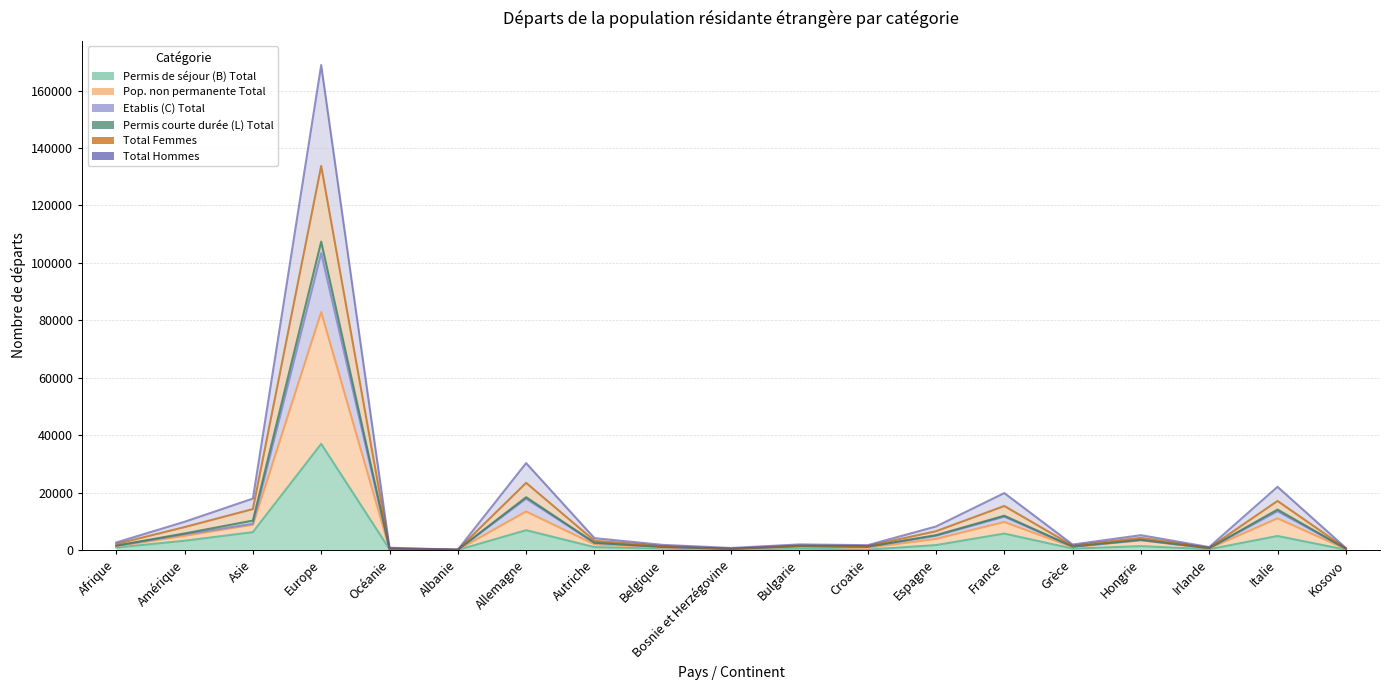

What position from the left is Kosovo?

19